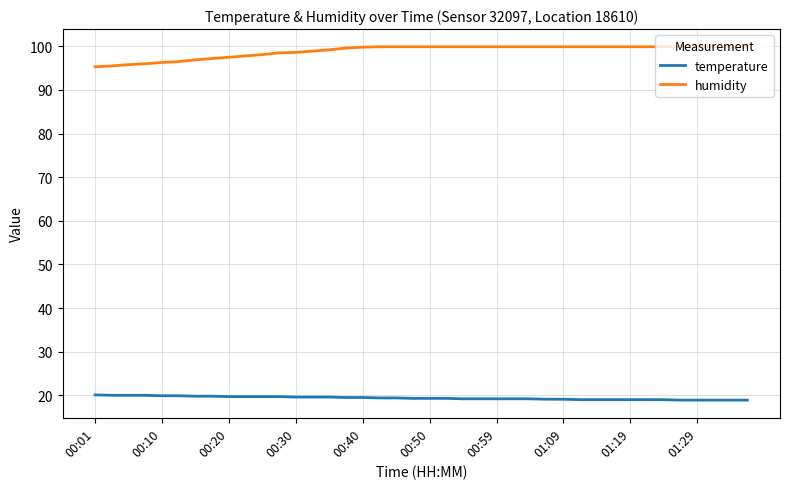

At how many categories does at least one series exceed 57?

40